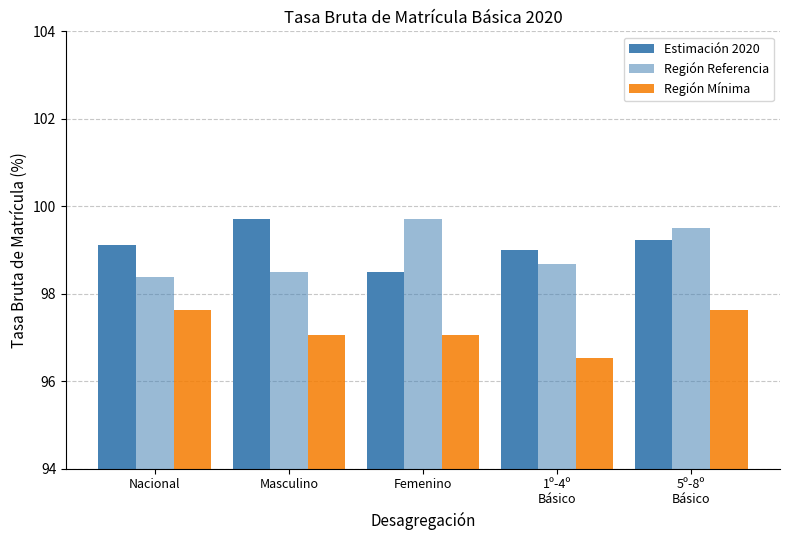

What is the label of the 5th bar from the right?

Nacional